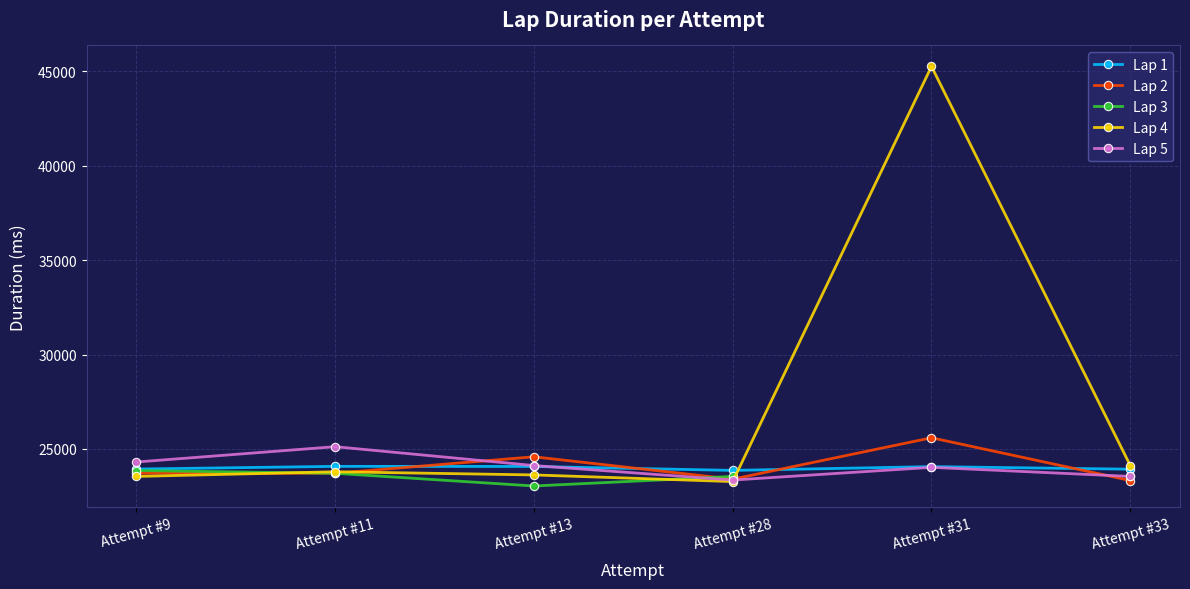

At how many categories does at least one series exceed 41007?

1